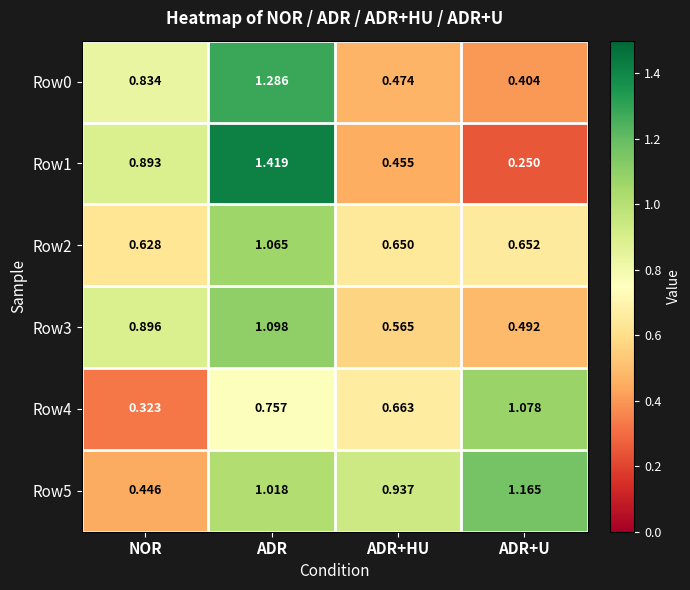

Is the value of Row3 at ADR greater than the value of Row4 at ADR+HU?

Yes